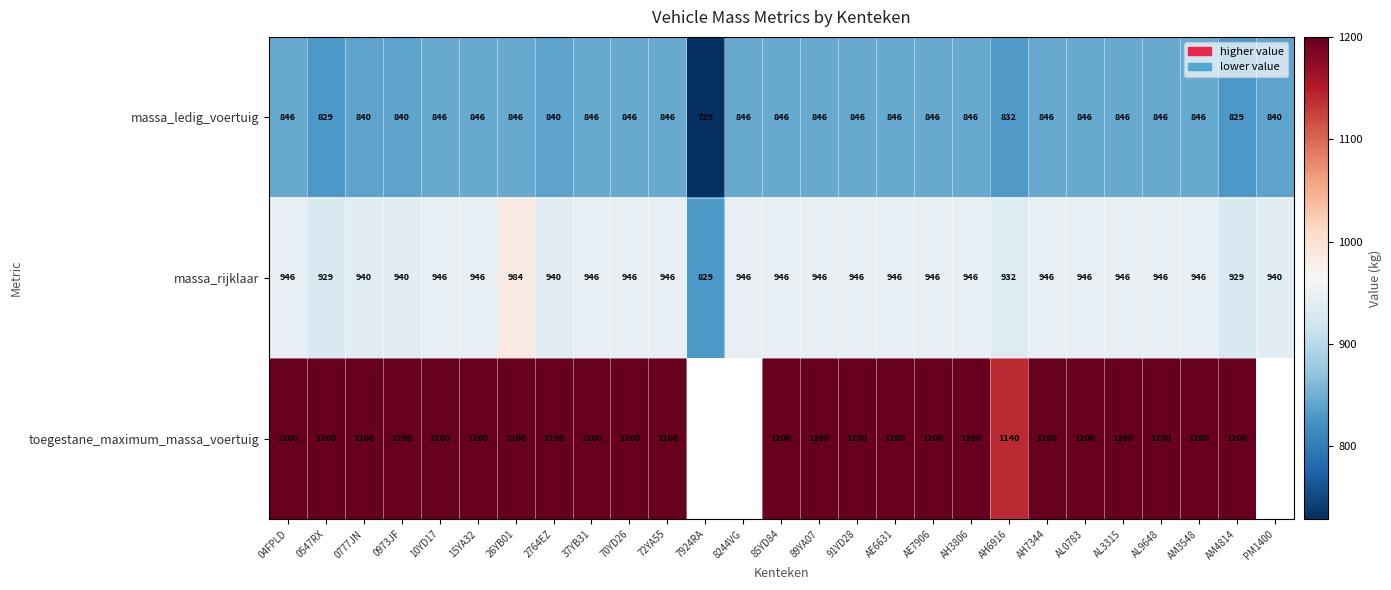

The value of massa_ledig_voertuig at AE7906 is 1403.2. True or false?

False